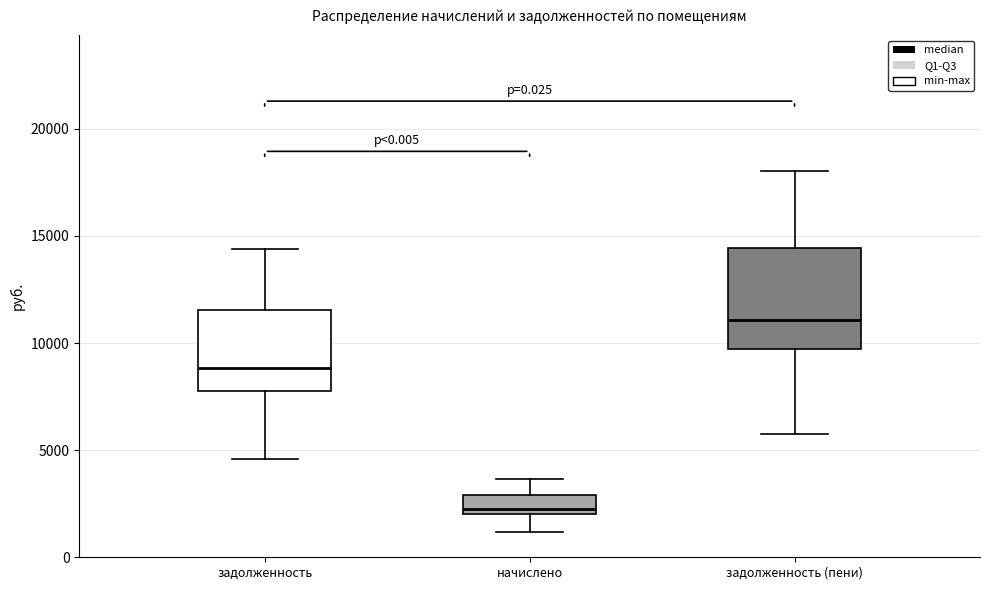

Reading left to right, read every box against the y-axis: the position of its median line, the range the box covers, and the ends of its whiskers. The values are not printed on the chart, so give them approximately, as read against the axis.

задолженность: median 9000, box 8000 to 11500, whiskers 4500 to 14500
начислено: median 2000 (just above the box's lower edge), box 2000 to 3000, whiskers 1000 to 3500
задолженность (пени): median 11000, box 9500 to 14500, whiskers 6000 to 18000